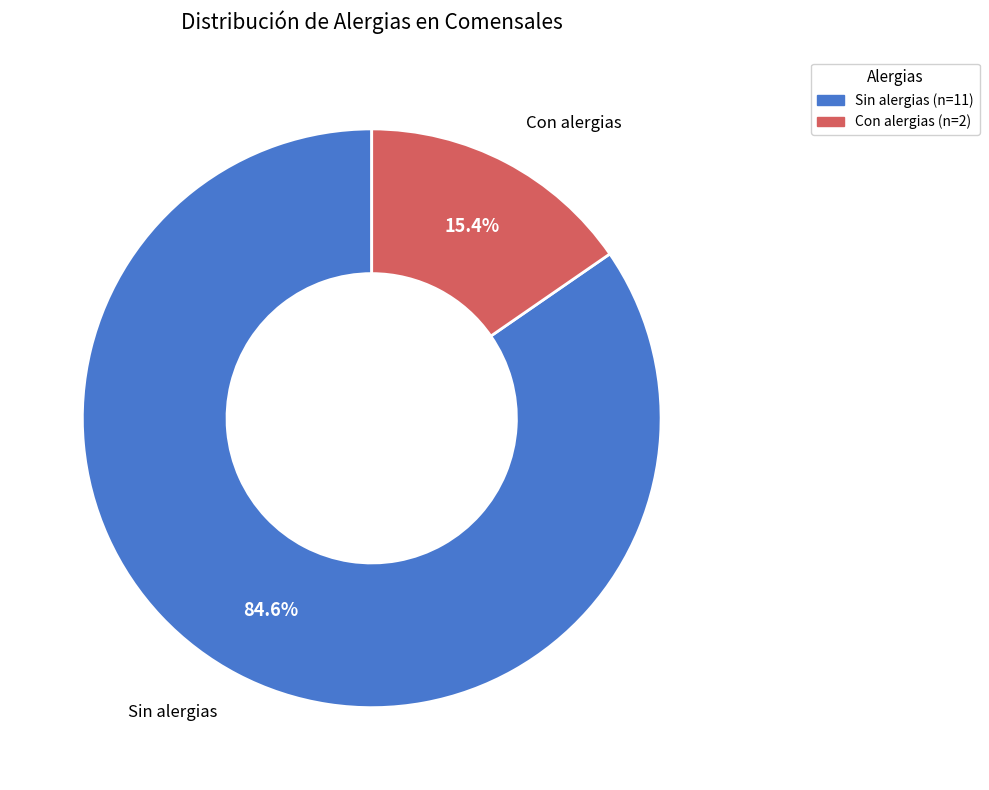

To the nearest percent, what is the difference between the largest and smallest slice percentages?

69%